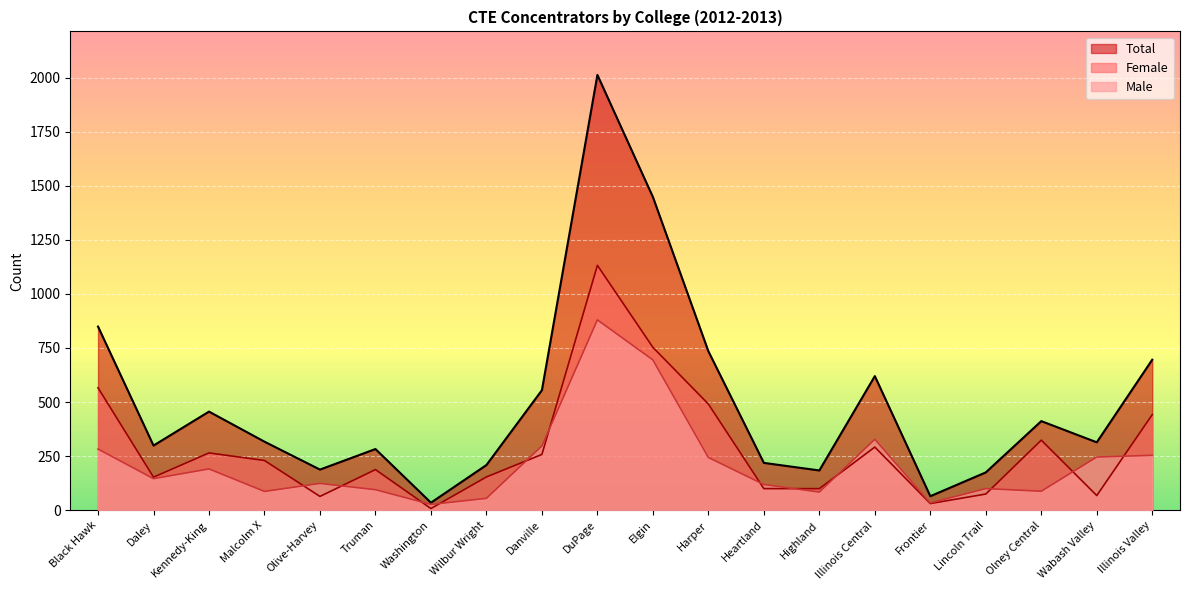

What are all the series names shown in the legend?

Total, Female, Male